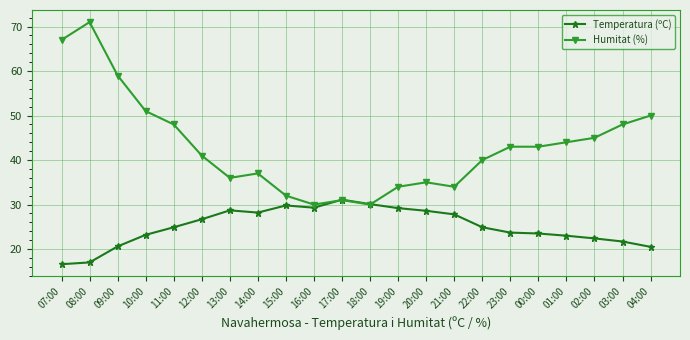

The value of Temperatura (ºC) at 21:00 is 27.8. True or false?

True